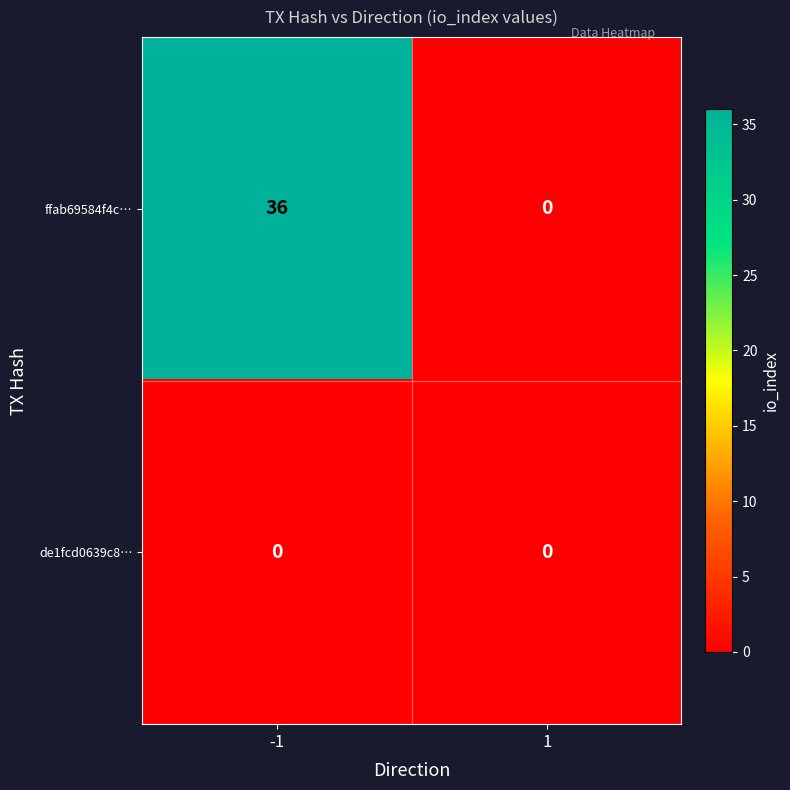

Rank the series by their maximum value, from lowest to highest.

de1fcd0639c8…, ffab69584f4c…